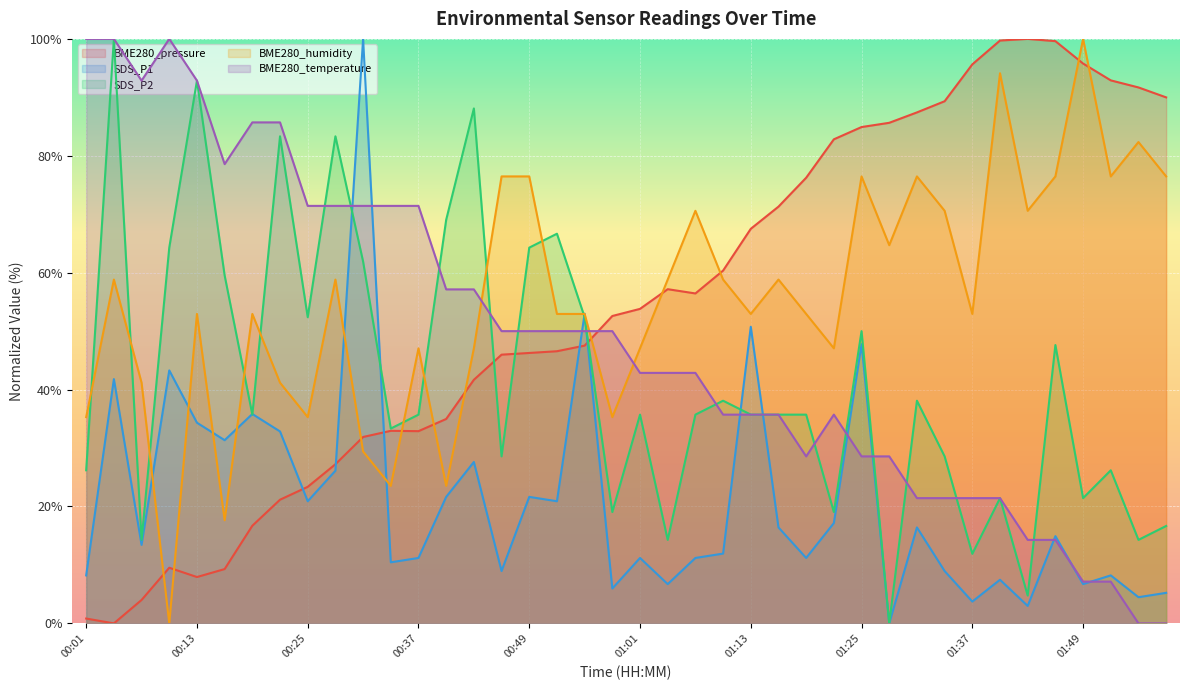

At which label does SDS_P1 first exceed 14?

00:04